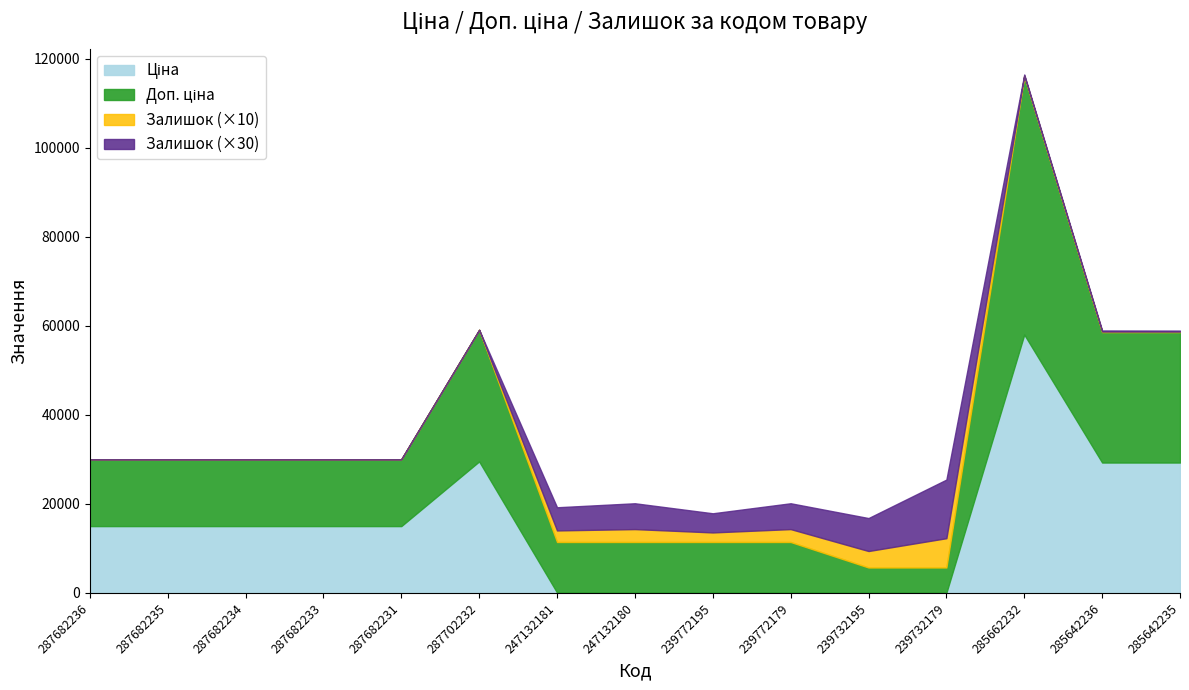

At which label is Ціна closest to 29046?

285642236